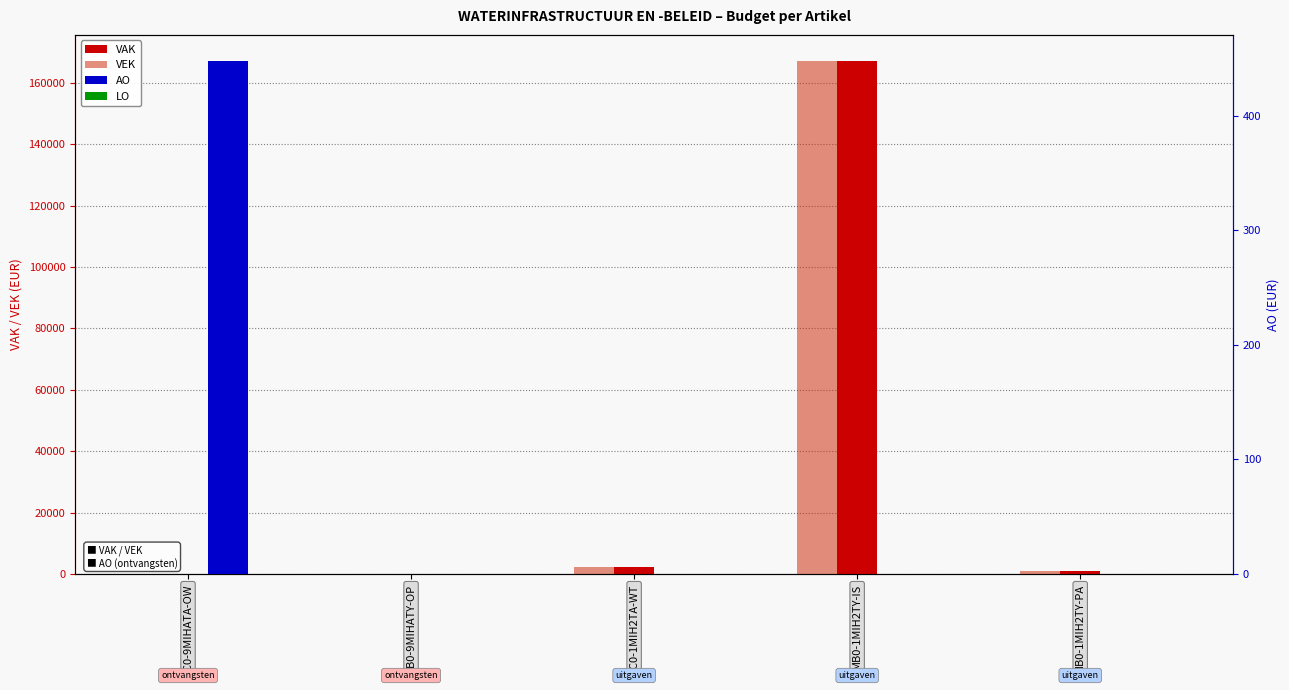

Is it true that VEK equals 862 at MB0-1MIH2TY-PA?

True